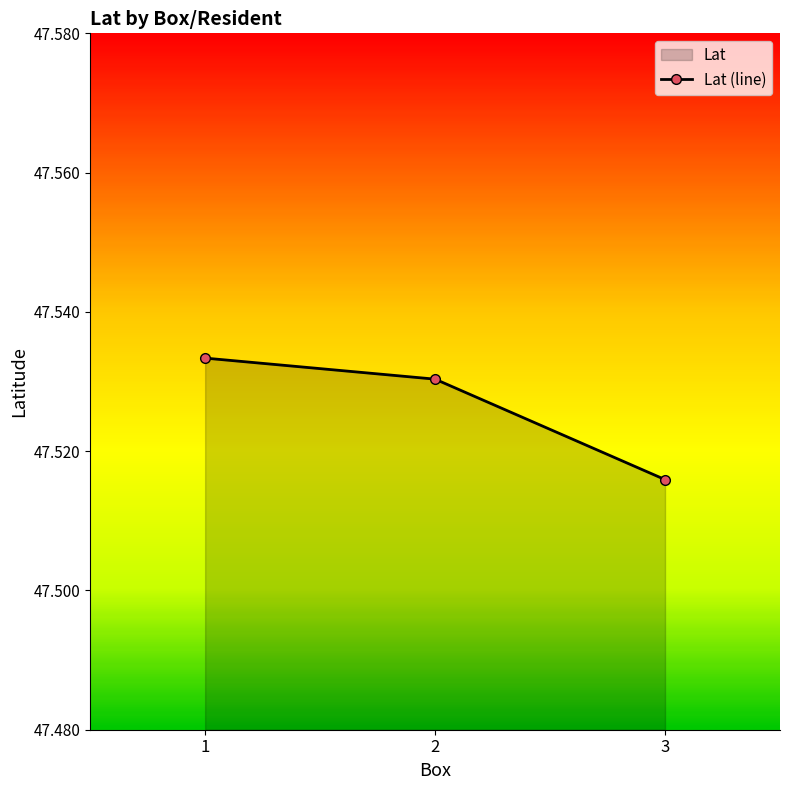

Reading left to right, what are all the values shown in this chart?

47.5	47.5	47.5